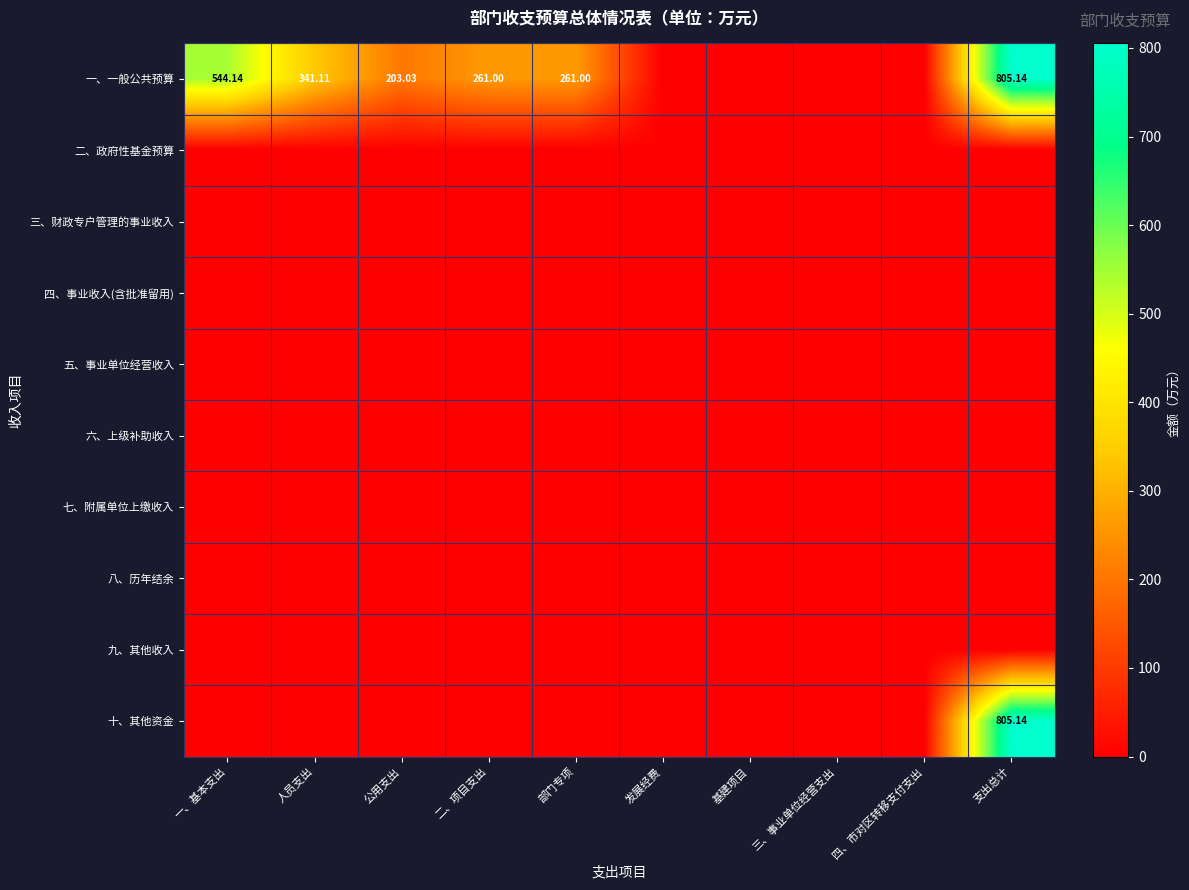

At which label does 十、其他资金 reach its peak?

支出总计